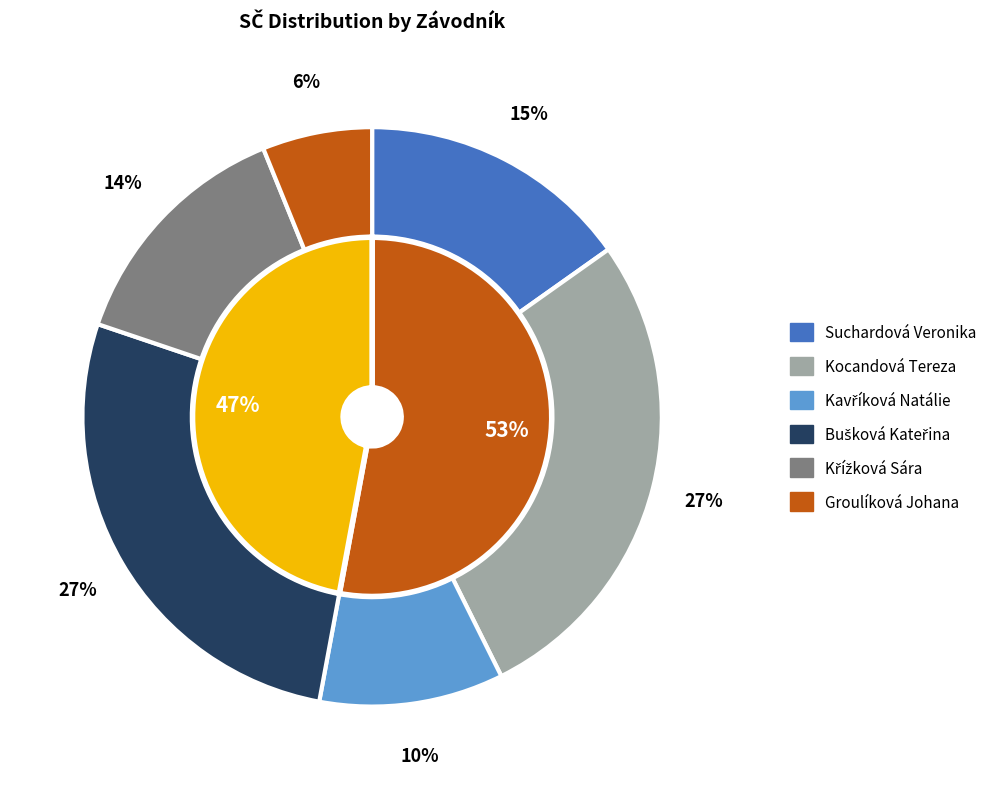

Which slice is the largest?

Kocandová Tereza